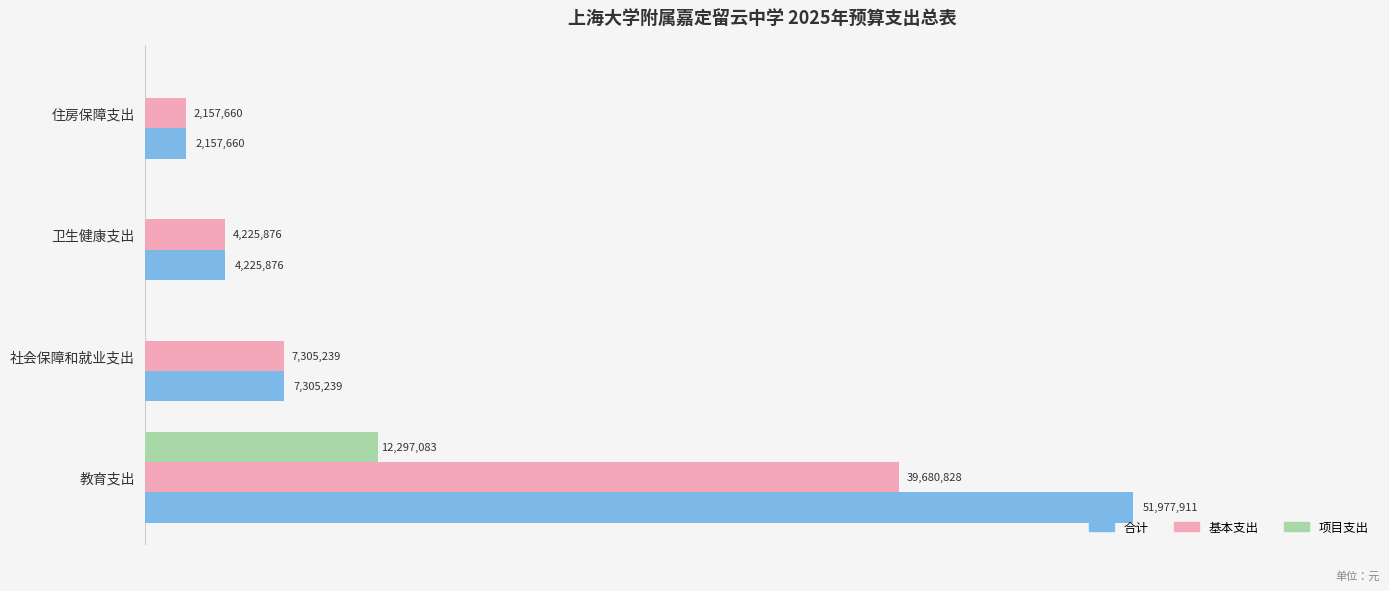

What are all the series names shown in the legend?

合计, 基本支出, 项目支出